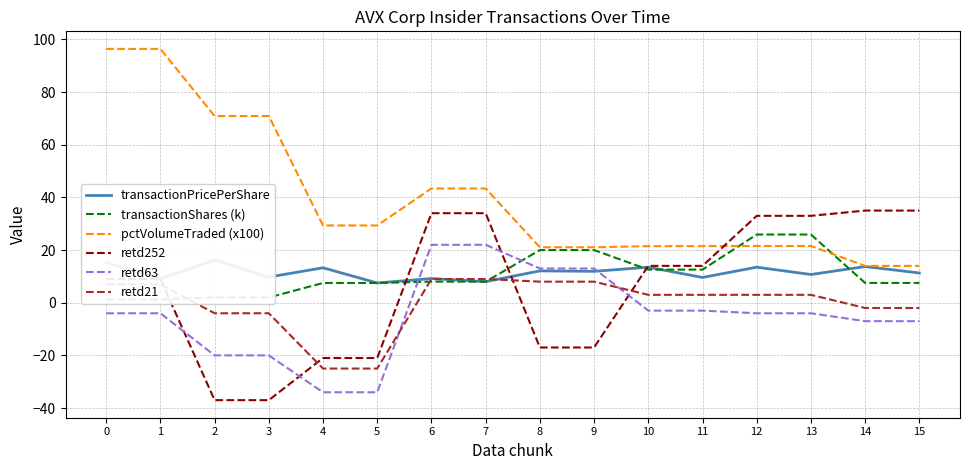

Between 6 and 14, which series saw the biggest shift?

pctVolumeTraded (x100)